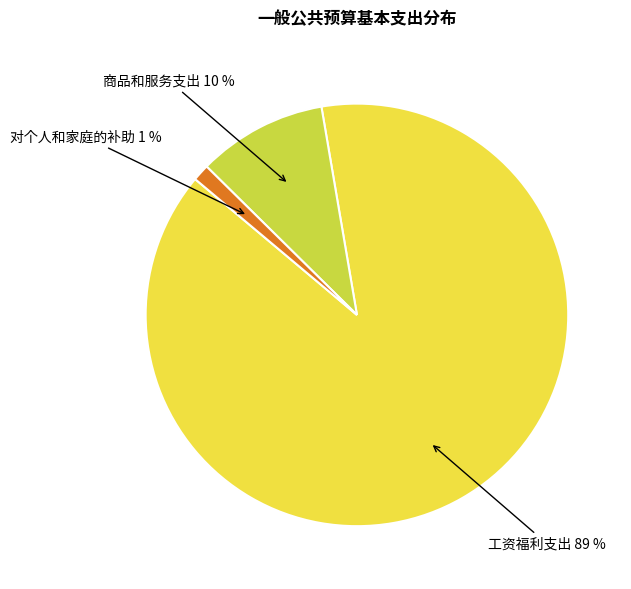

To the nearest percent, what is the average slice percentage?

33%